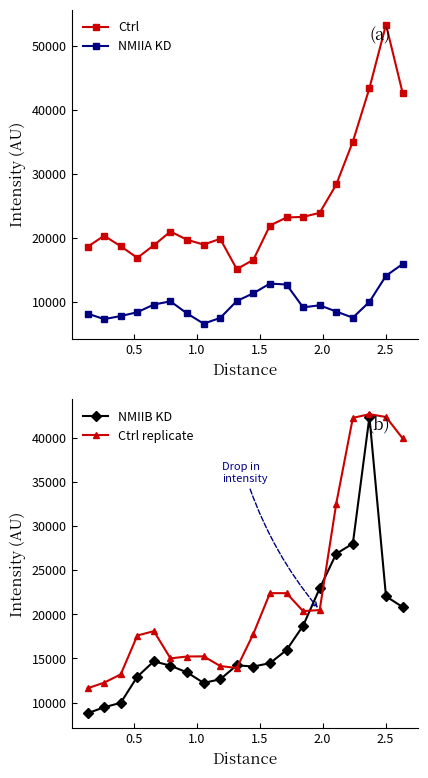

Reading left to right, extract all data points from this chart.

Ctrl: 18586.6	20308.6	18671.0	16853.7	18825.8	20971.9	19677.4	18930.4	19822.3	15082.6	16550.9	21908.9	23164.9	23260.0	23891.1	28328.3	35035.6	43391.2	53337.9	42676.0
NMIIA KD: 8127.9	7269.2	7744.6	8347.5	9550.0	10047.7	8158.9	6558.0	7452.2	10099.7	11310.7	12830.8	12676.8	9107.7	9429.1	8455.0	7495.2	9968.6	14049.0	15878.1
NMIIB KD: 8789.1	9464.6	9969.0	12928.2	14670.8	14169.6	13414.1	12224.7	12631.9	14216.1	14077.5	14458.1	15940.7	18694.4	22923.1	26847.8	27993.5	42335.5	22022.0	20817.7
Ctrl replicate: 11613.4	12254.0	13186.2	17586.0	18084.3	15000.5	15212.8	15229.3	14137.5	13906.4	17782.1	22385.1	22381.1	20352.1	20470.8	32533.1	42228.0	42644.2	42328.7	39915.3